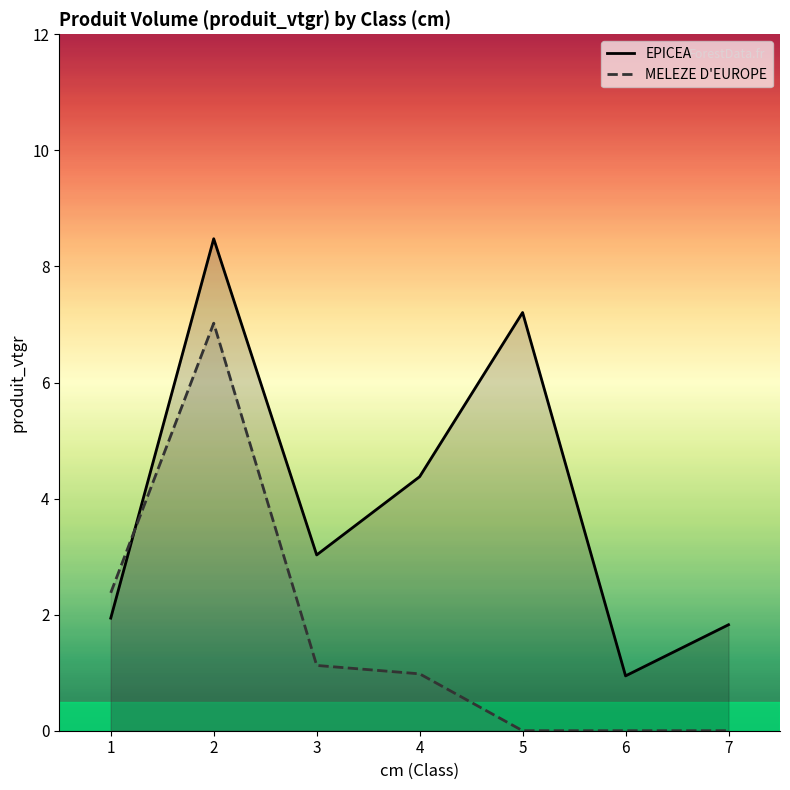

At which label is EPICEA closest to 4?

4